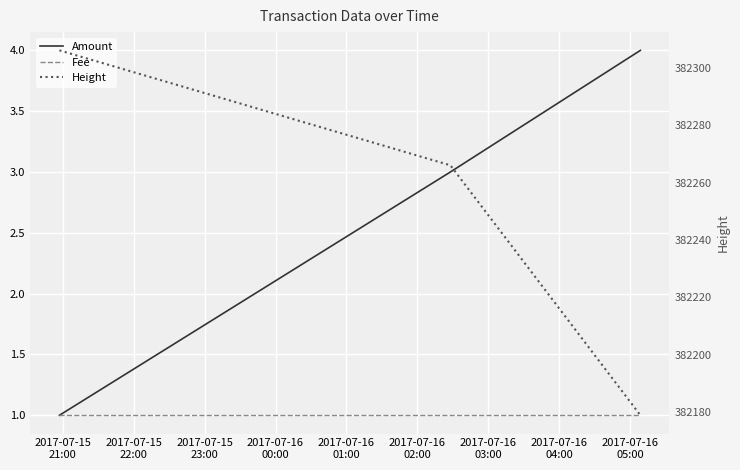

Is it true that Height equals 192078 at 2017-07-15
21:00?

False